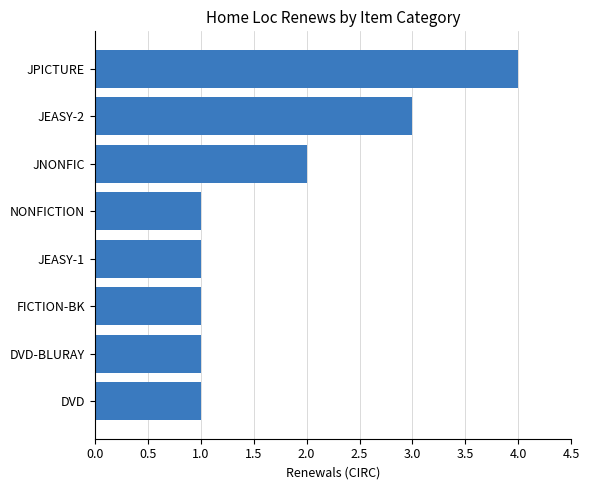

What is the greatest value displayed?

4